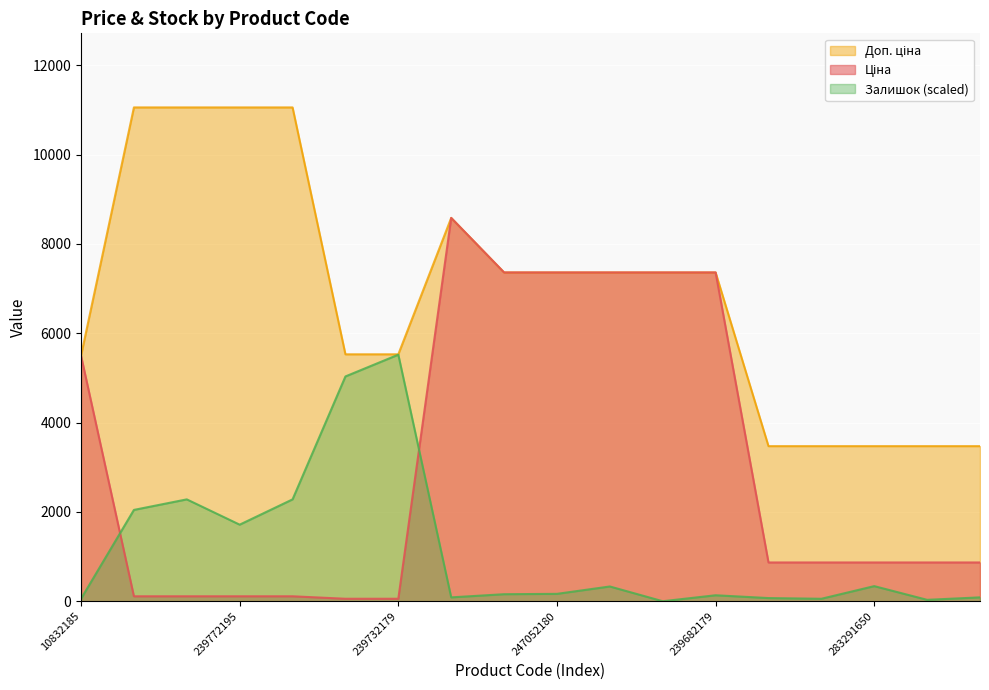

How many interior local valleys does the Залишок series have?

5